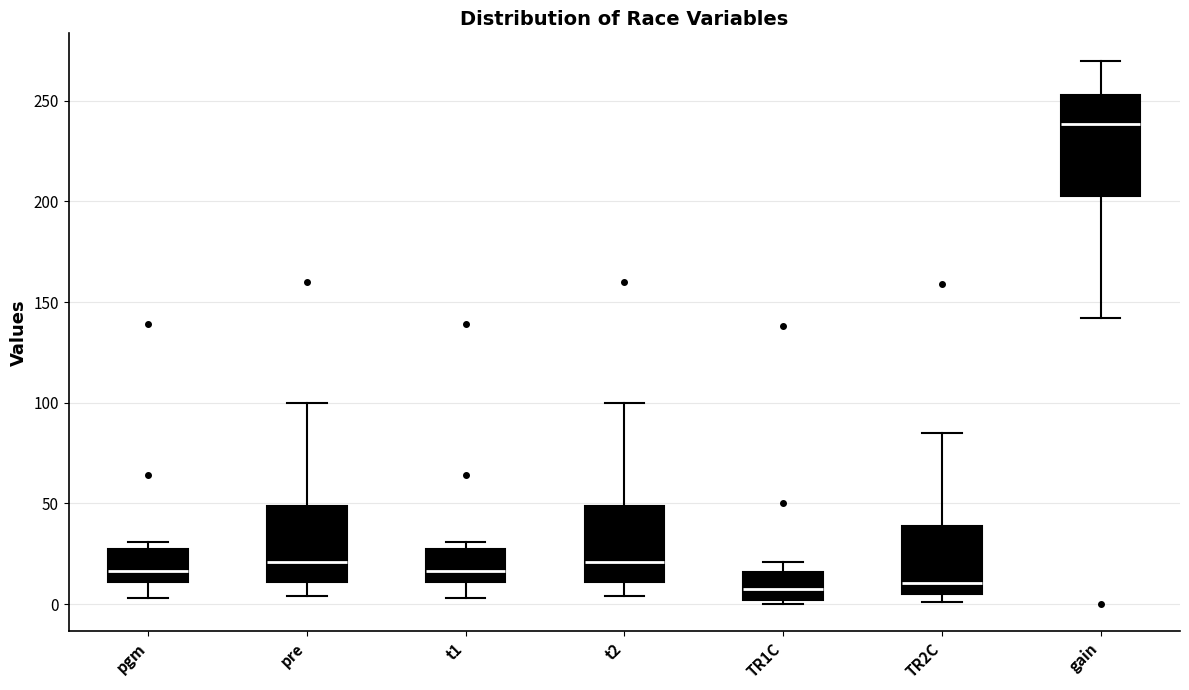

Reading left to right, read every box against the y-axis: the position of its median line, the range the box covers, and the ends of its whiskers. The values are not printed on the chart, so give them approximately, as read against the axis.

pgm: median 15, box 10 to 25, whiskers 5 to 30
pre: median 20, box 10 to 50, whiskers 5 to 100
t1: median 15, box 10 to 25, whiskers 5 to 30
t2: median 20, box 10 to 50, whiskers 5 to 100
TR1C: median 10, box 0 to 15, whiskers 0 (just below the box's lower edge) to 20
TR2C: median 10, box 5 to 40, whiskers 0 to 85
gain: median 240, box 205 to 255, whiskers 140 to 270